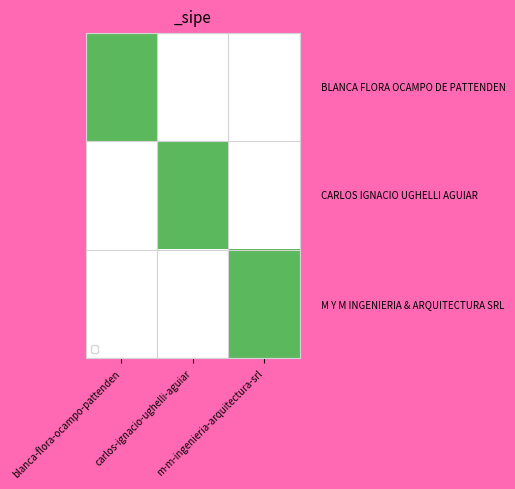

At which category is the sum across all series the highest?

blanca-flora-ocampo-pattenden